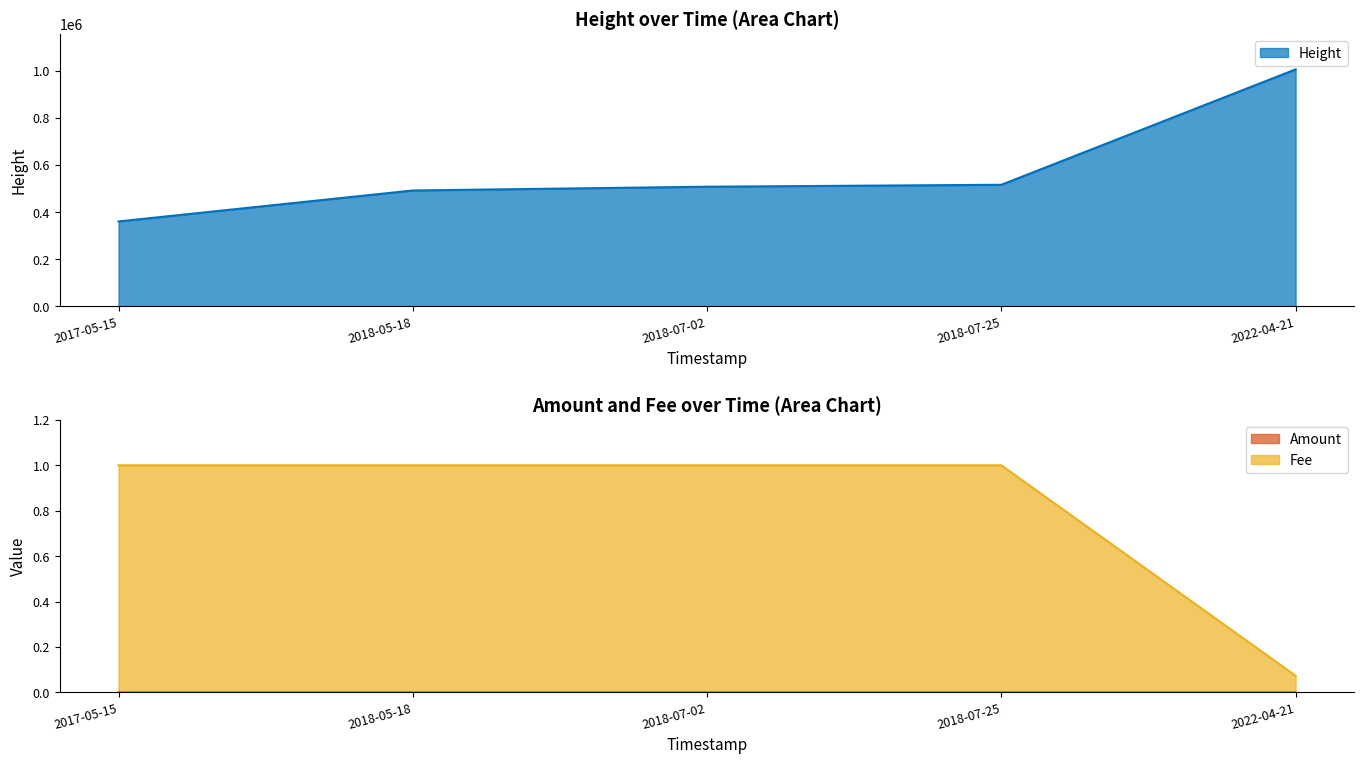

How many lines are shown in the chart?

3